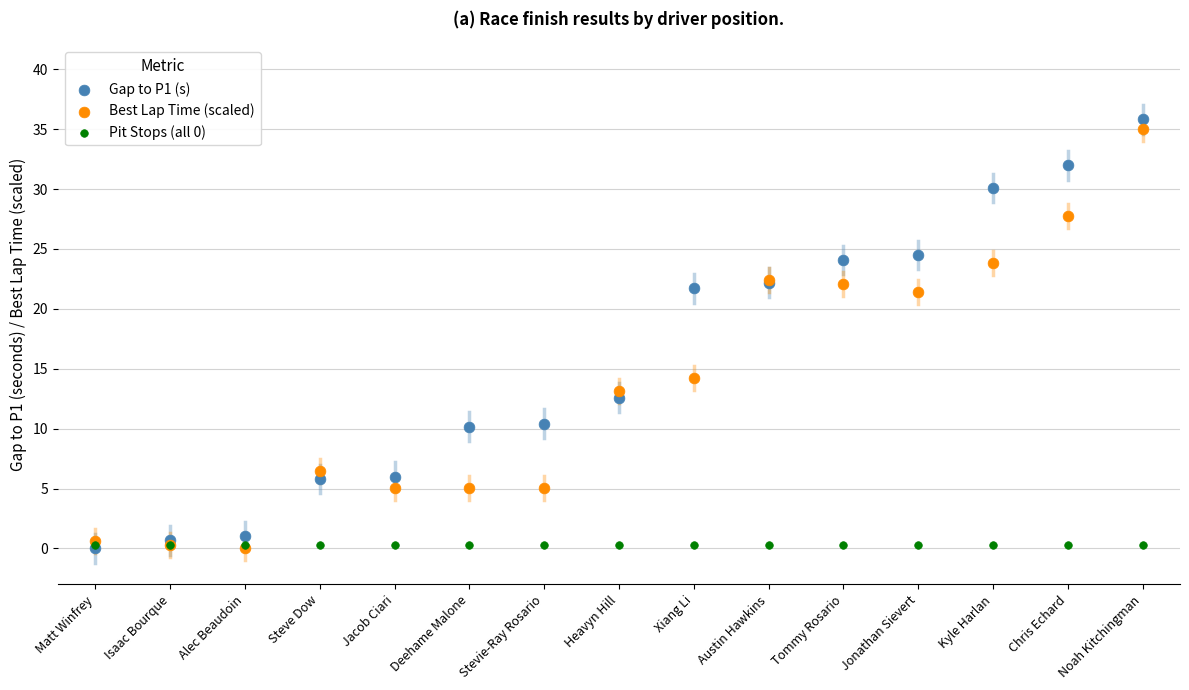

In the Best Lap Time (scaled) series, what Y value is closest to 17?

14.2